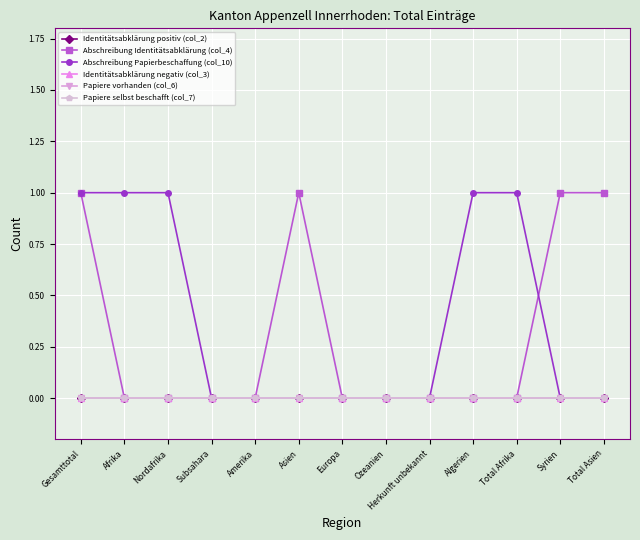

True or false: Abschreibung Papierbeschaffung (col_10) and Identitätsabklärung positiv (col_2) cross at least once.

False